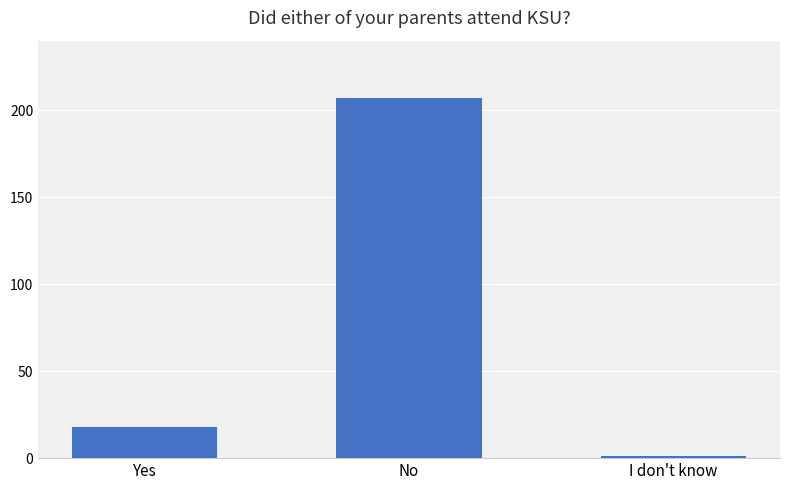

Approximately how many times larger is the value at Yes compared to I don't know?

18.0